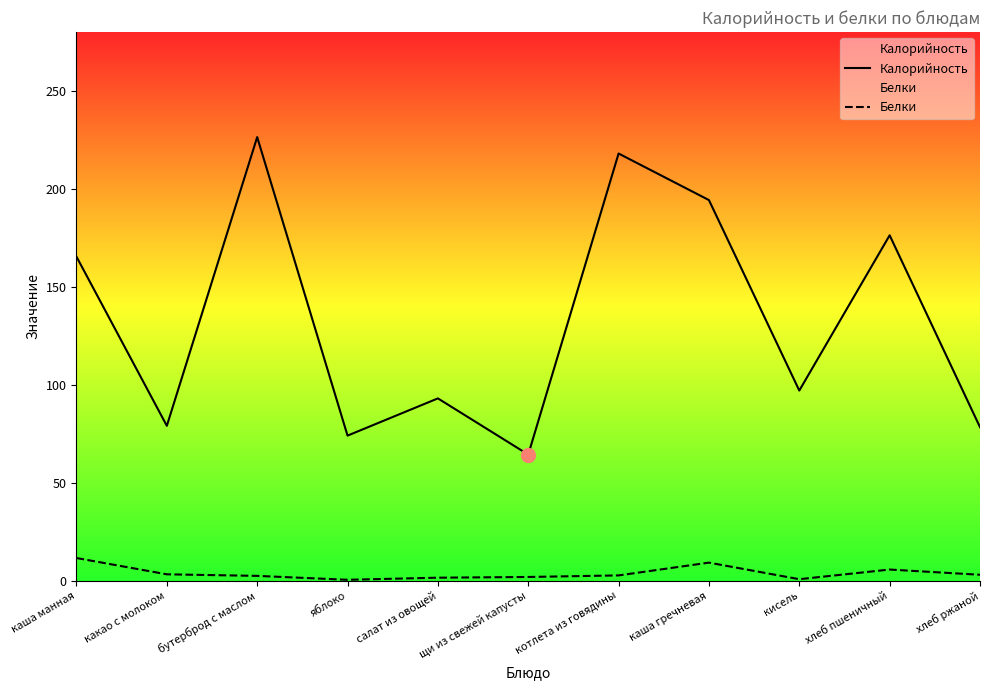

List the series in order of their peak value, lowest first.

Белки, Калорийность